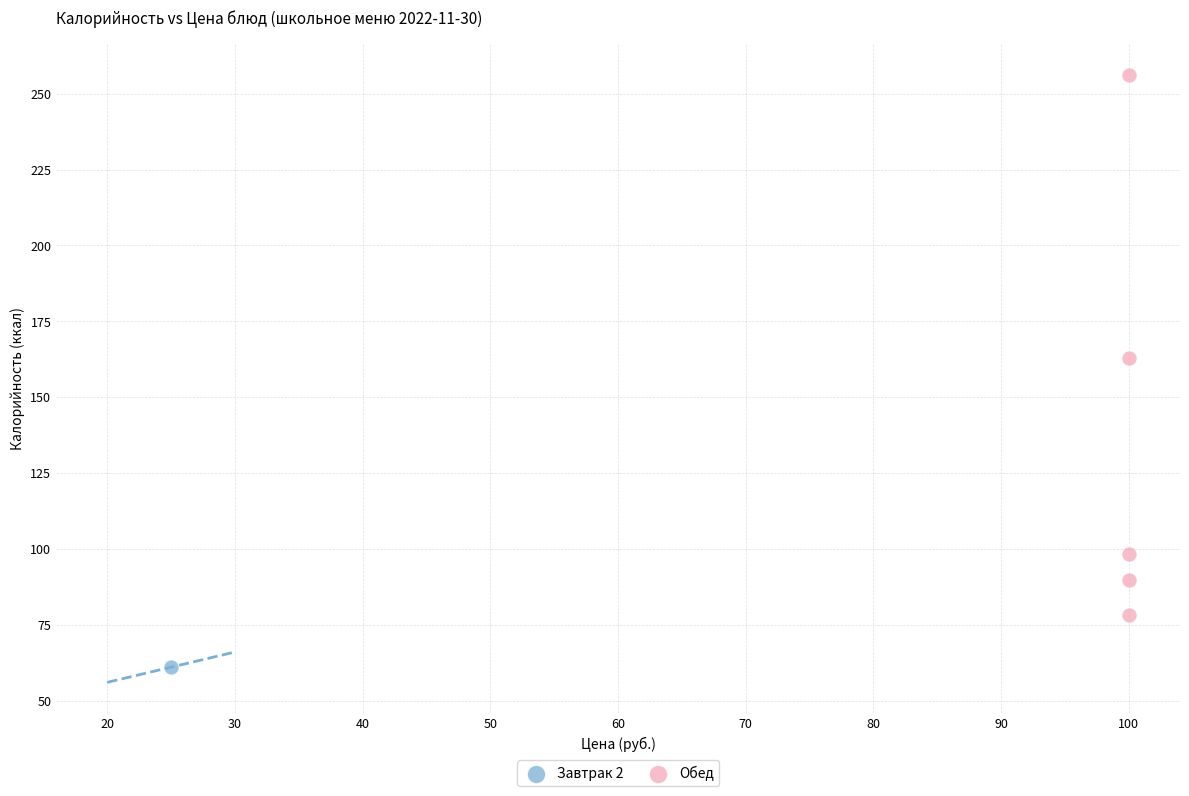

What are all the series names shown in the legend?

Завтрак 2, Обед